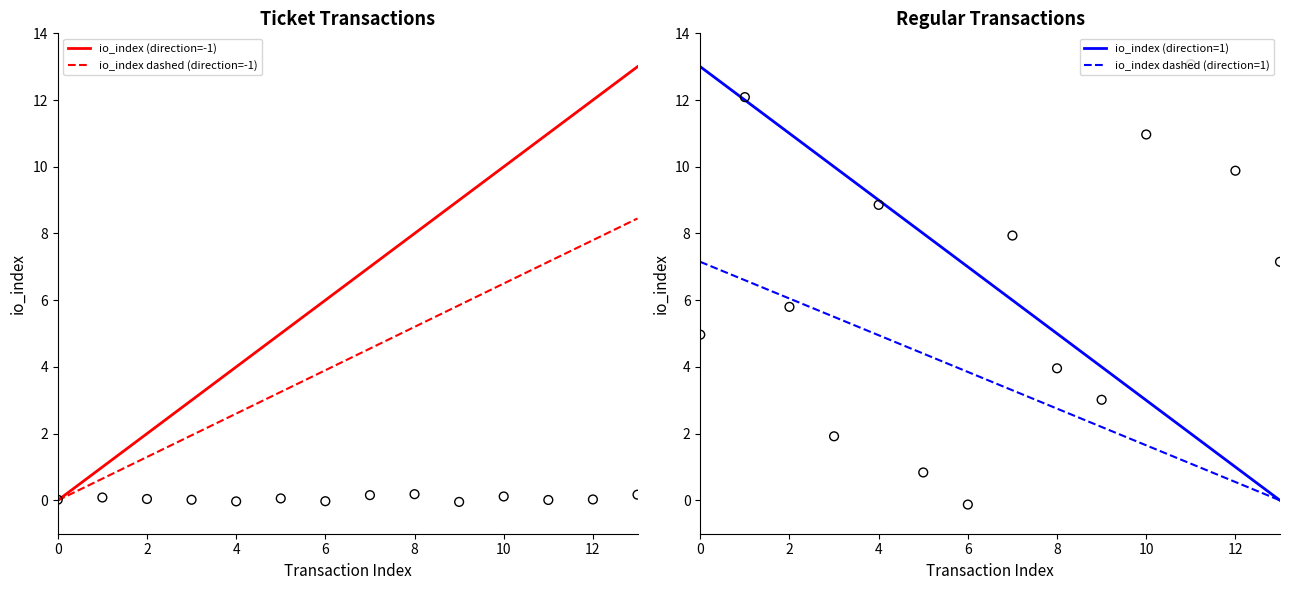

Which series contains the highest Y value?

io_index (direction=-1)